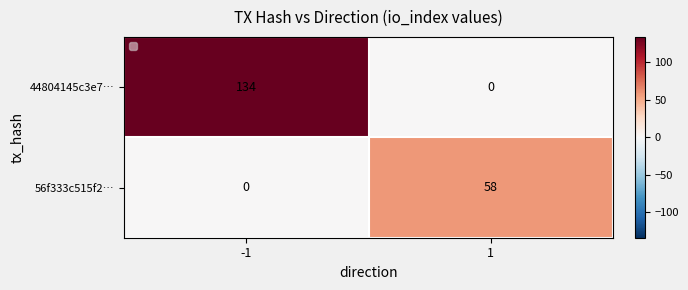

The value of 44804145c3e7… at -1 is 206. True or false?

False